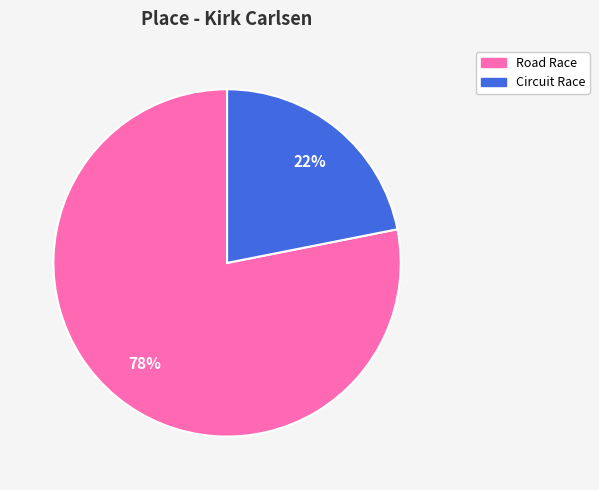

To the nearest percent, what is the average slice percentage?

50%